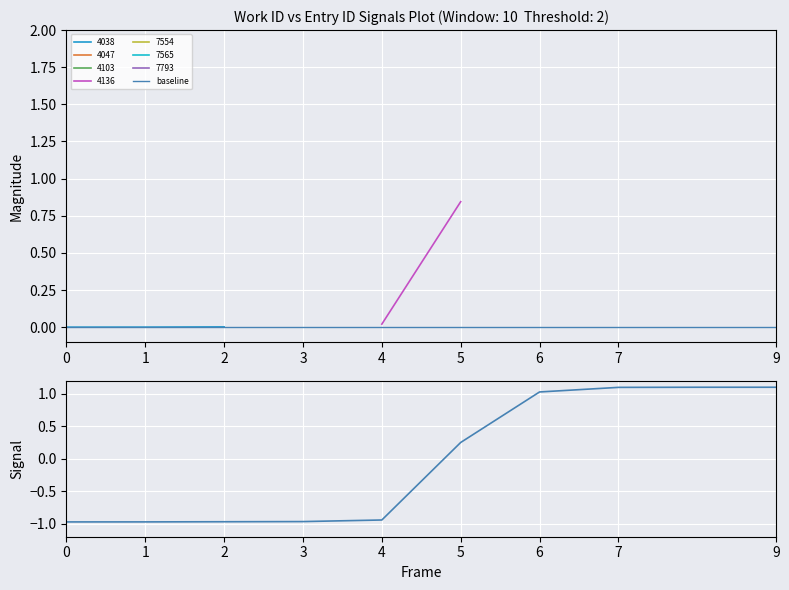

How many intersections are there between signal and baseline?

1